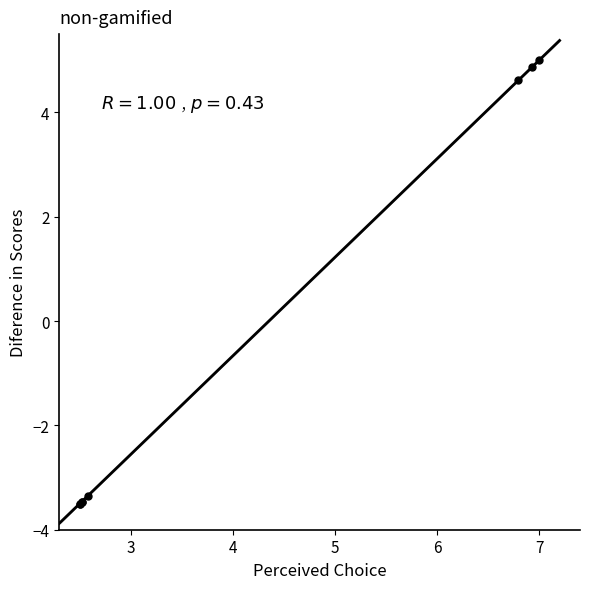

What Y value in the scatter plot is closest to 0?

-3.4